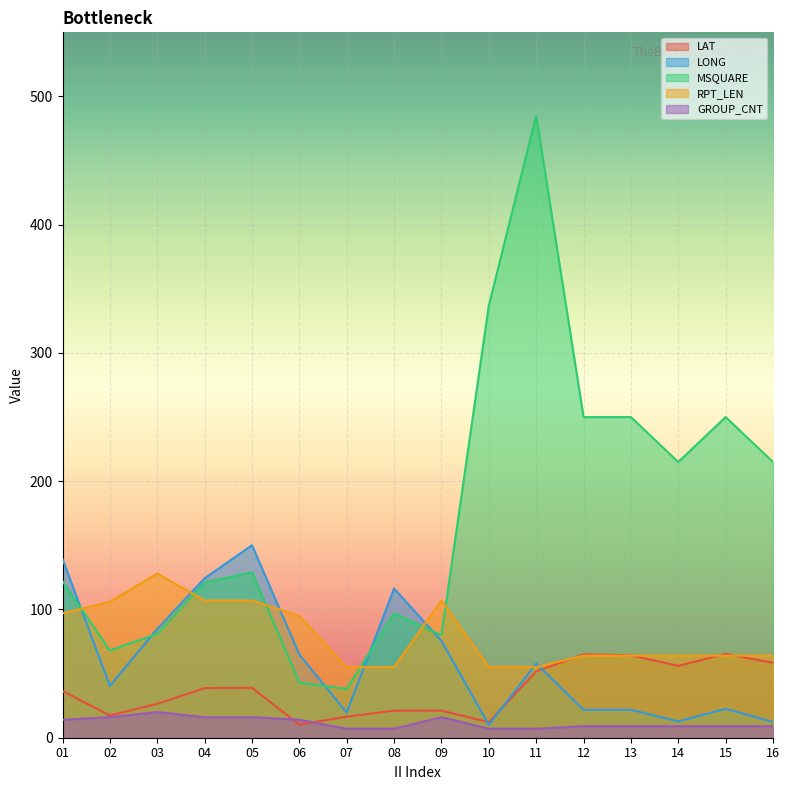

Which series has the largest total across all categories?

MSQUARE